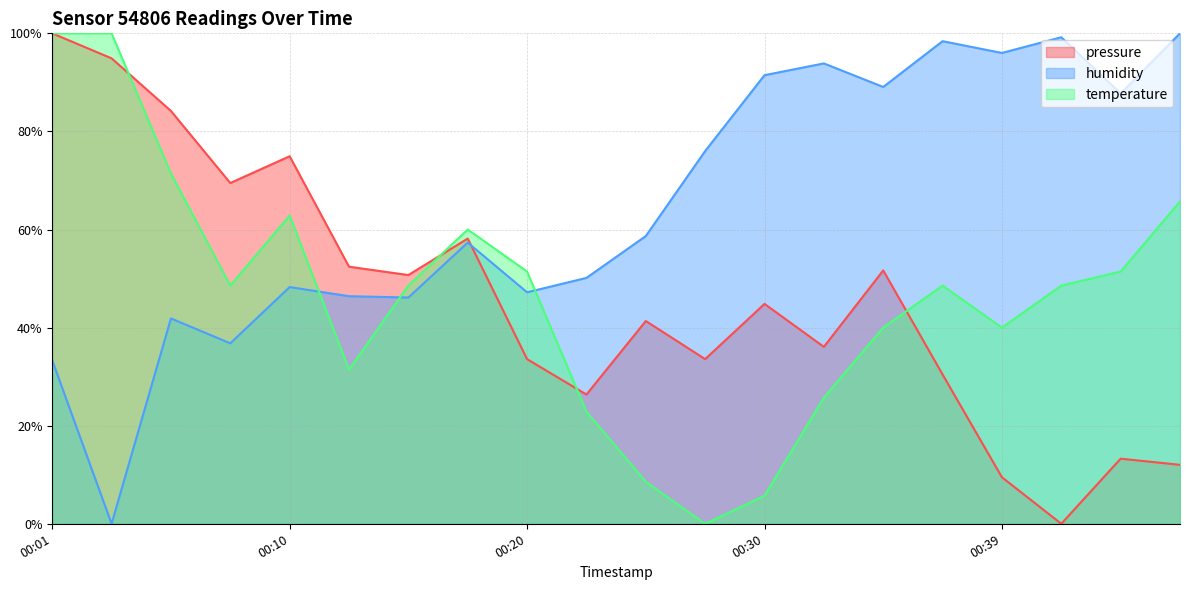

Which category has the highest value across all series?

00:01